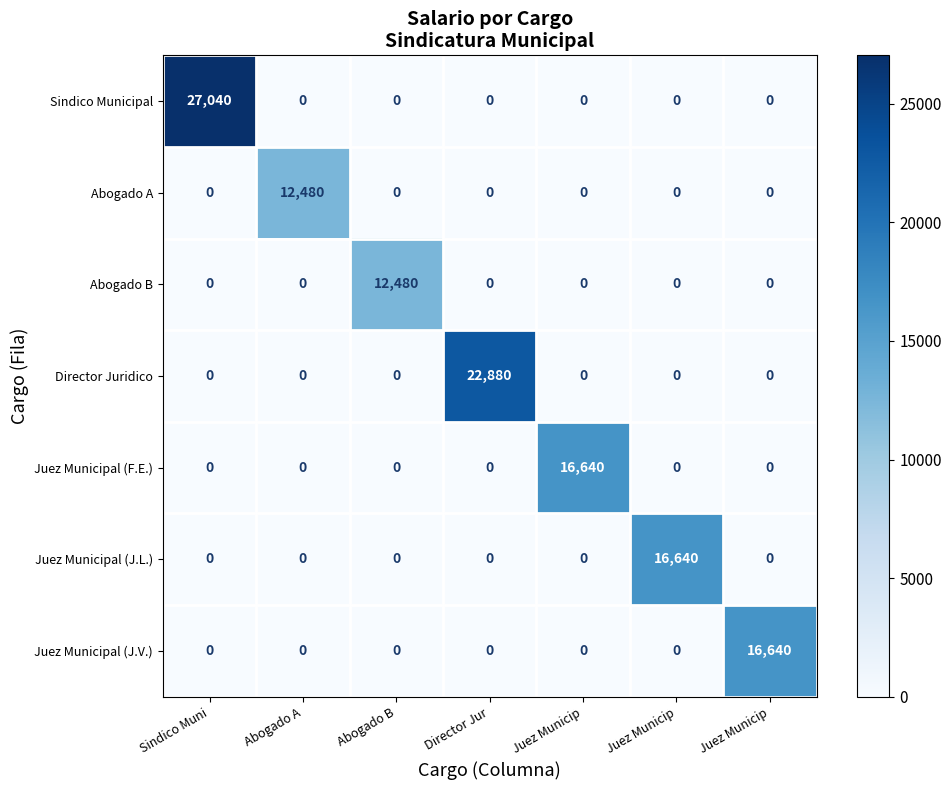

Count the number of data series in this chart.

7